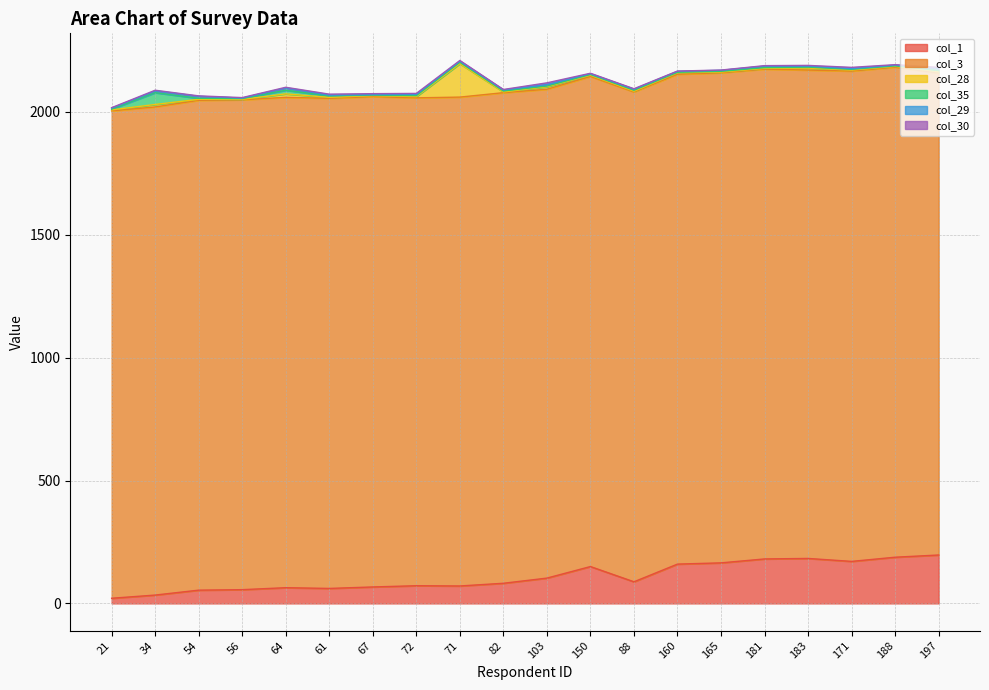

At which label does col_28 first exceed 4?

34